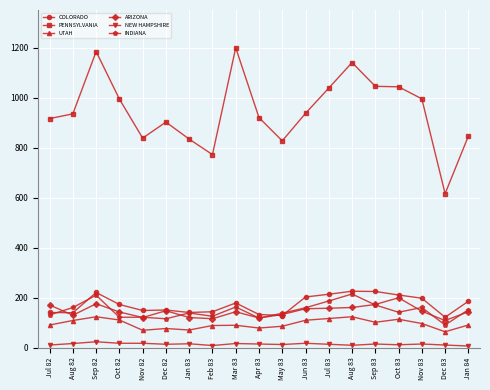

What are all the series names shown in the legend?

COLORADO, PENNSYLVANIA, UTAH, ARIZONA, NEW HAMPSHIRE, INDIANA